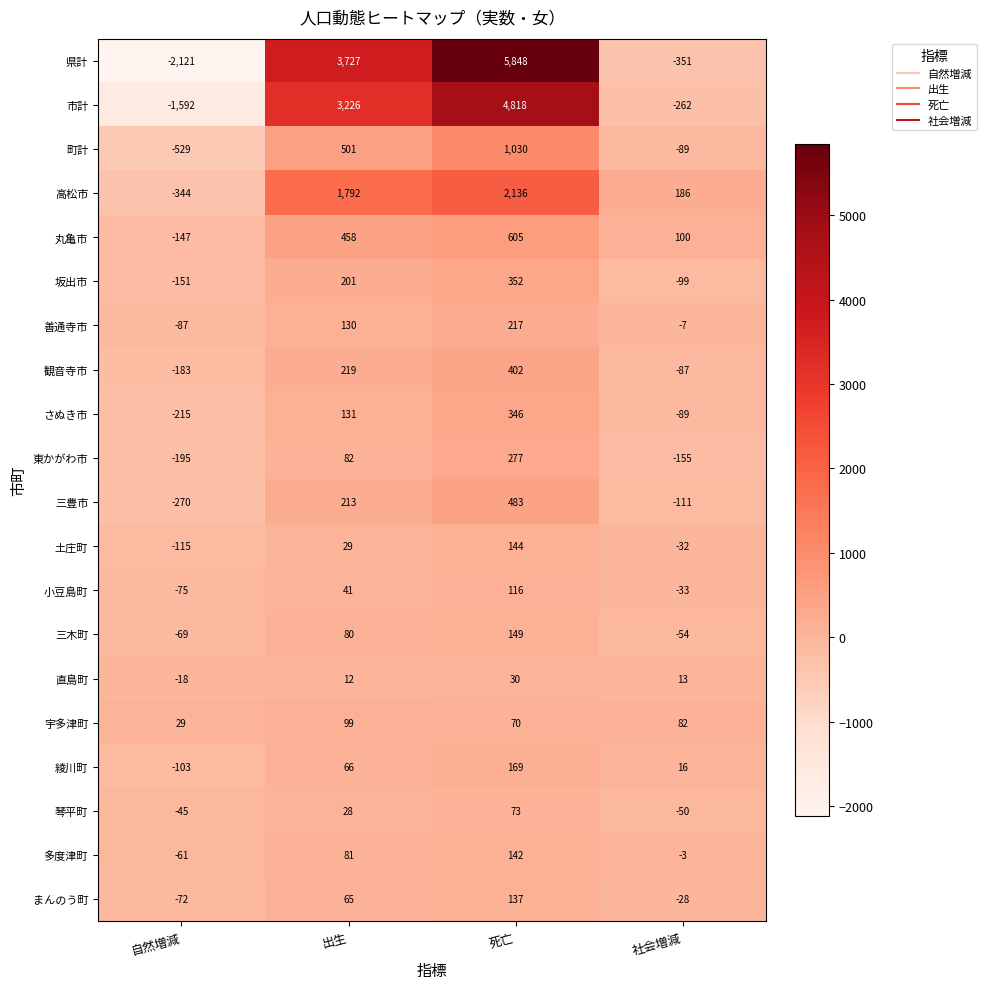

At which label is 市計 closest to 1613?

出生